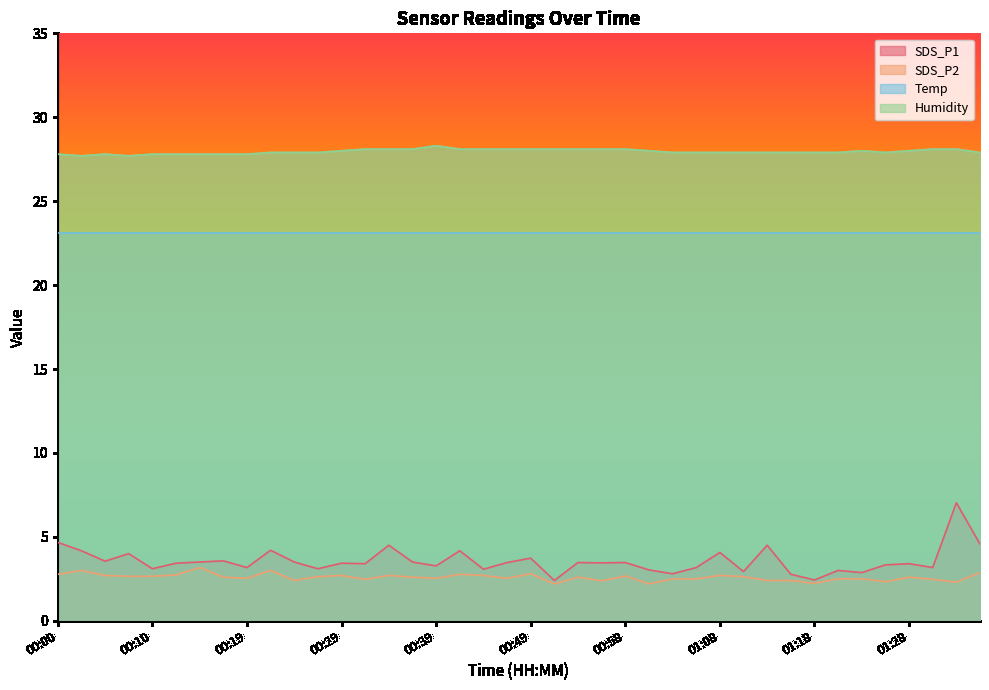

Which series has the widest spread of values?

SDS_P1